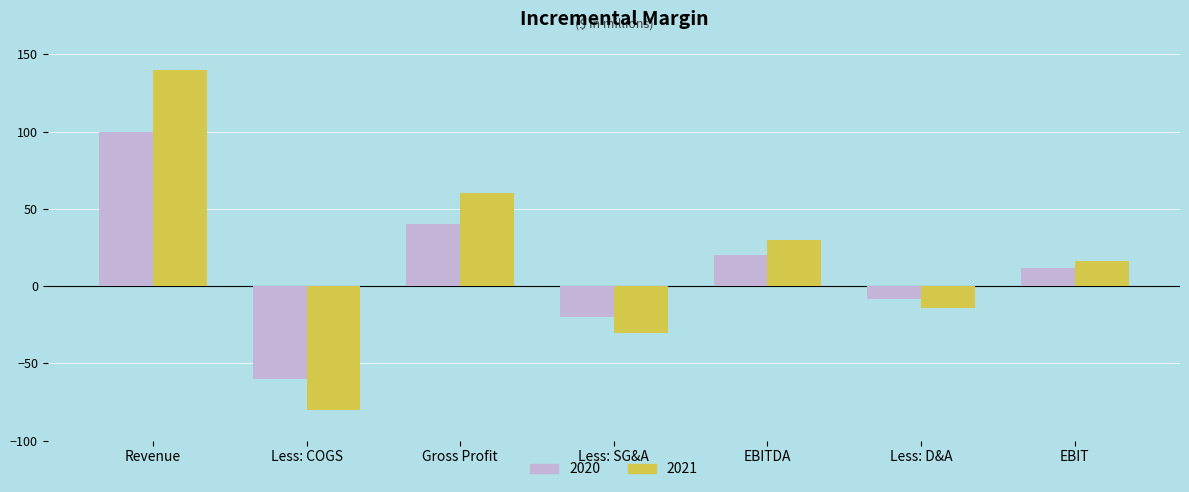

What is the spread (max minus min) of values at Revenue?

40